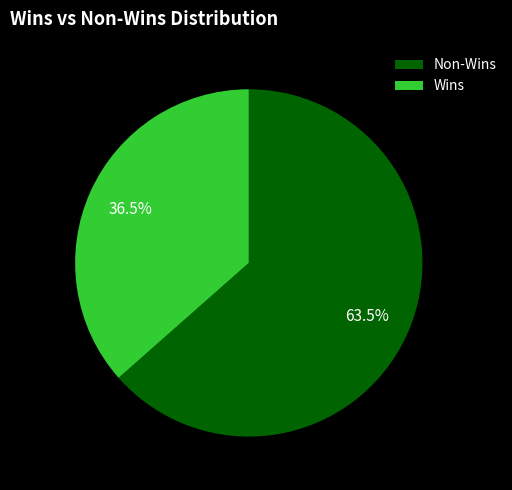

Rank the categories by value from lowest to highest.

Wins, Non-Wins